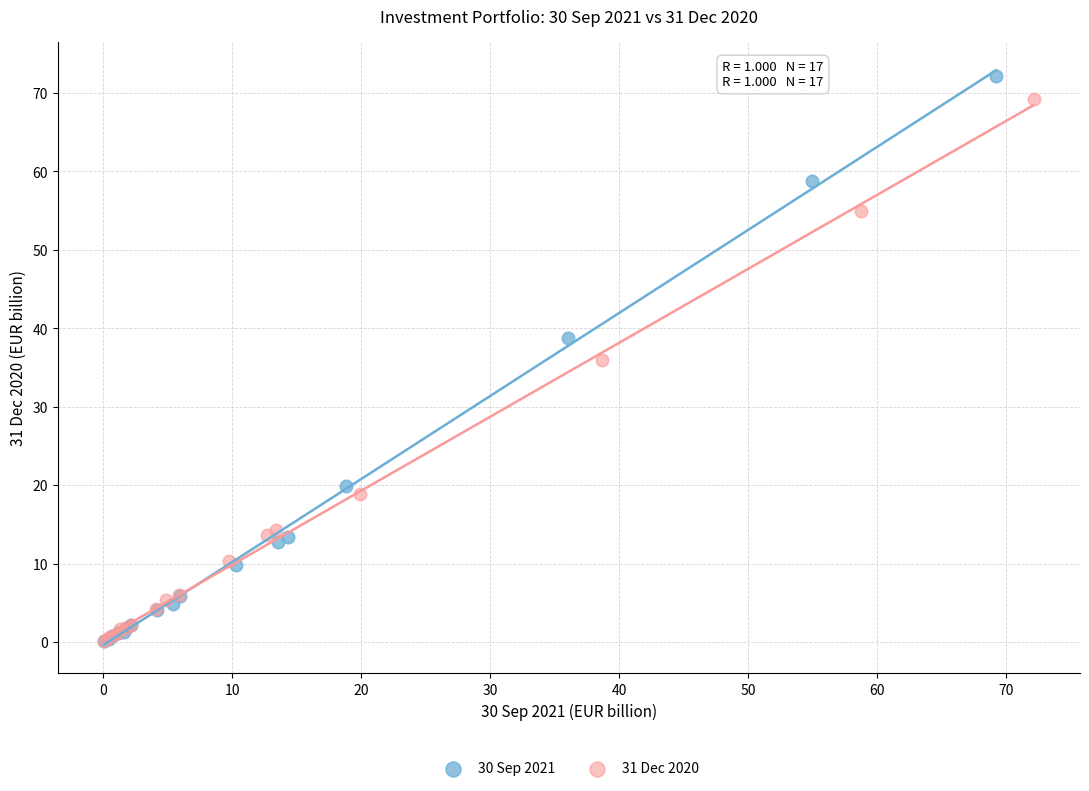

Which series has the widest spread of Y values?

30 Sep 2021